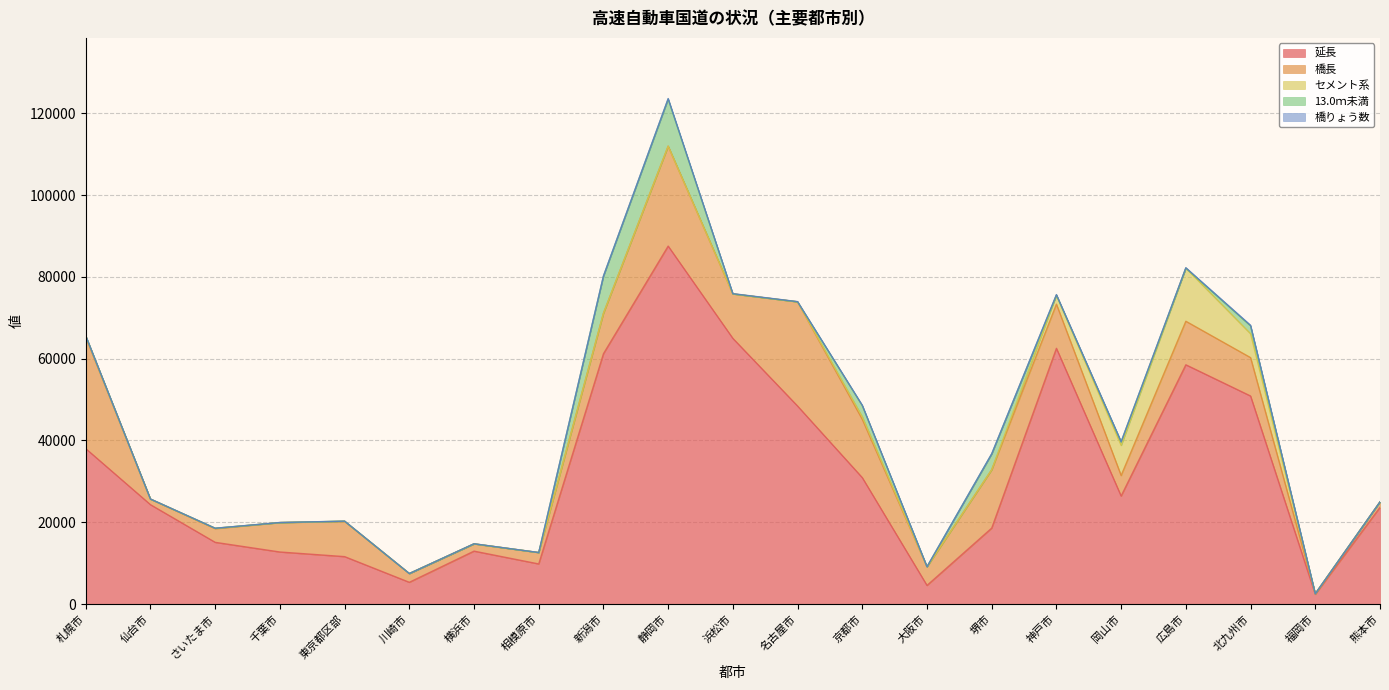

What are all the series names shown in the legend?

延長, 橋長, セメント系, 13.0ｍ未満, 橋りょう数